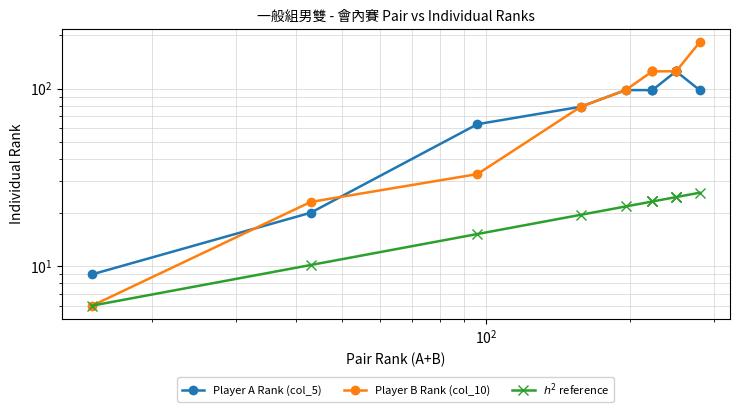

What is the difference between the second highest and second lowest values in the Player A Rank (col_5) series?

105.0